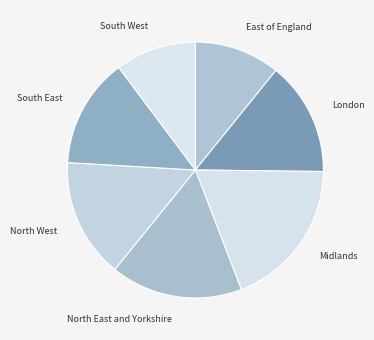

Rank the categories by value from lowest to highest.

South West, East of England, South East, London, North West, North East and Yorkshire, Midlands